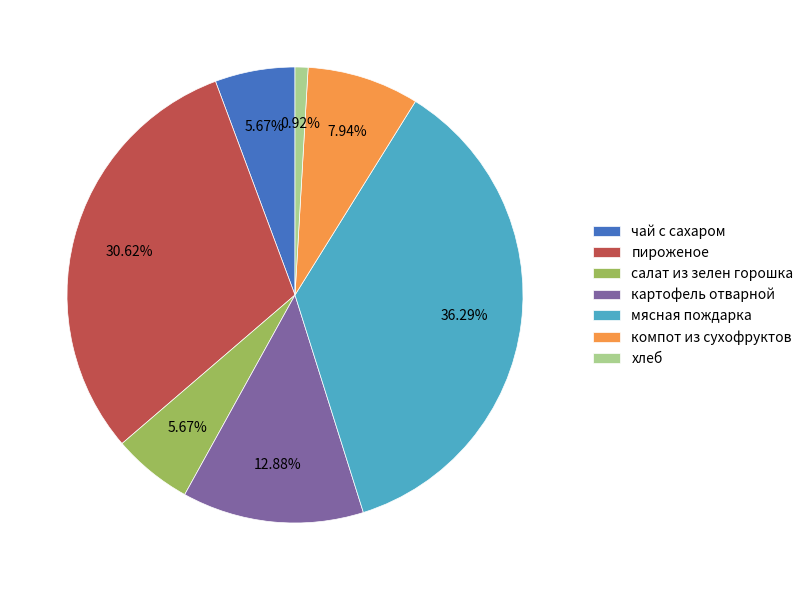

To the nearest percent, what is the difference between the картофель отварной and чай с сахаром slice percentages?

7%